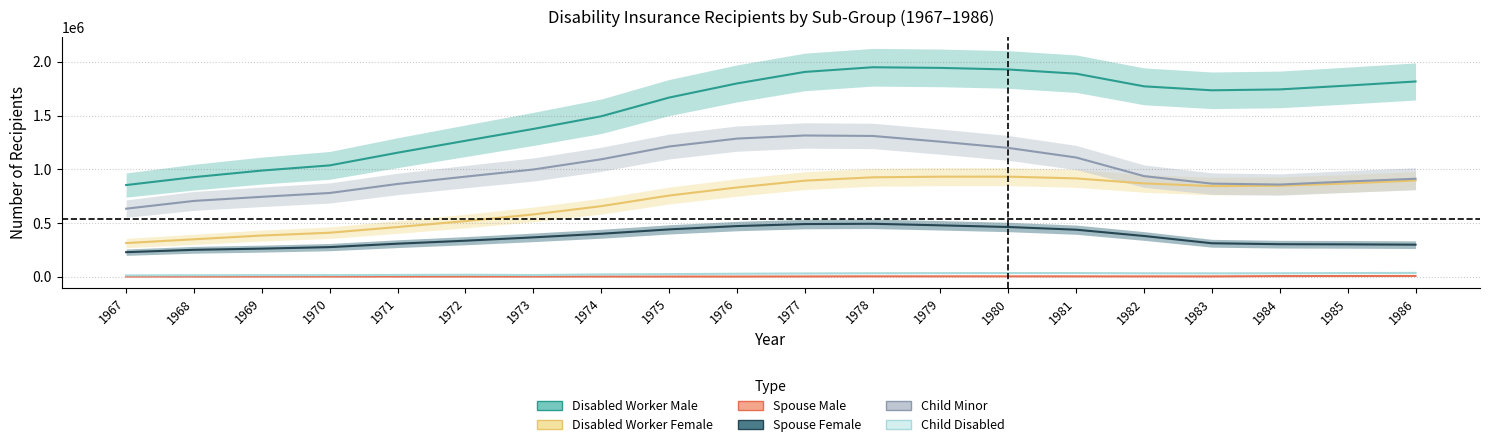

At which category does the chart reach its minimum across all series?

1967